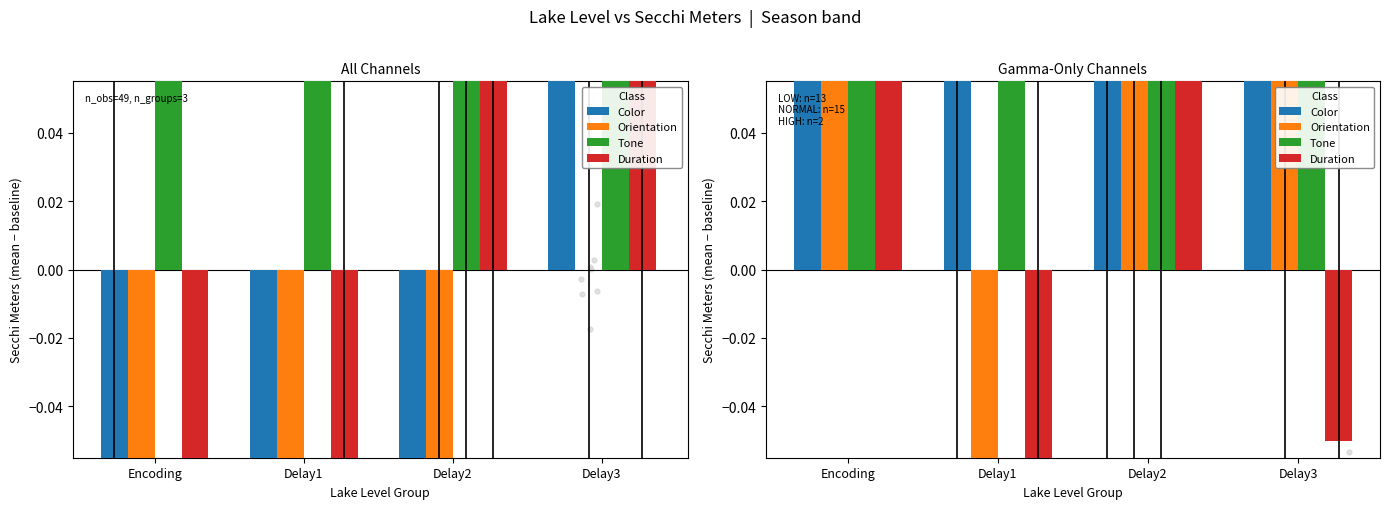

Which series has the largest total across all categories?

Color